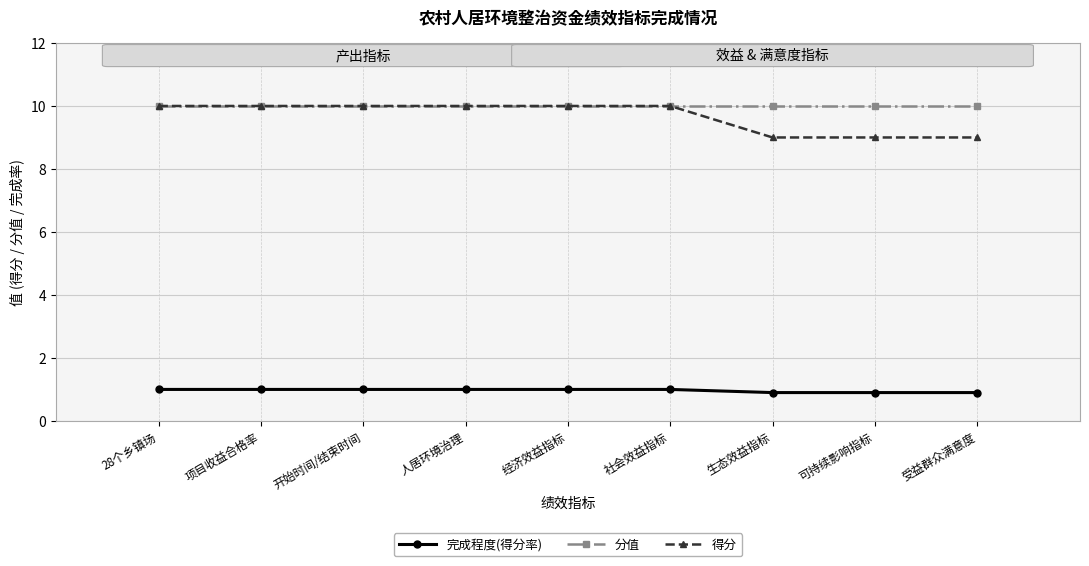

Is it true that 完成程度(得分率) equals 0.3 at 人居环境治理?

False